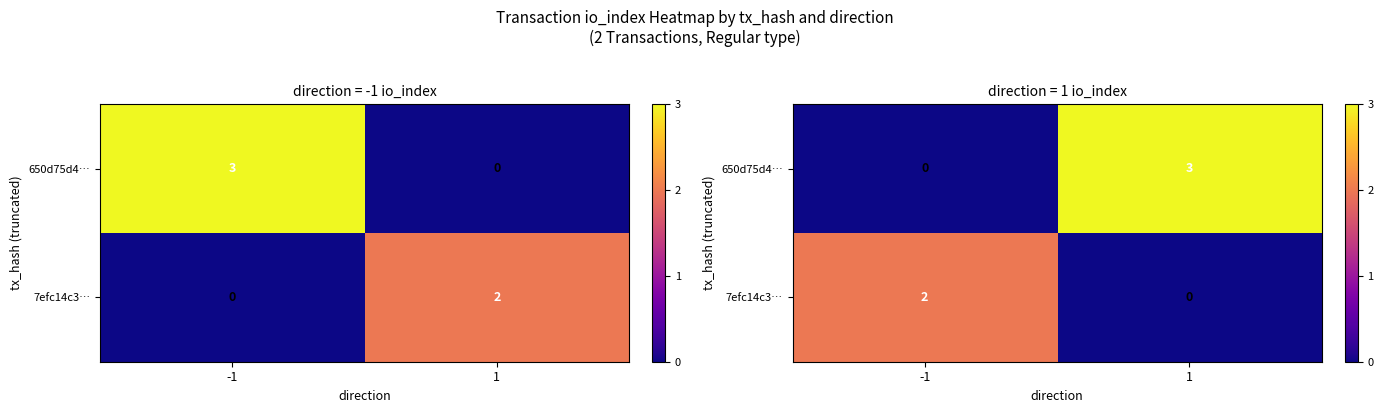

Between 1 and -1, which is larger?

1